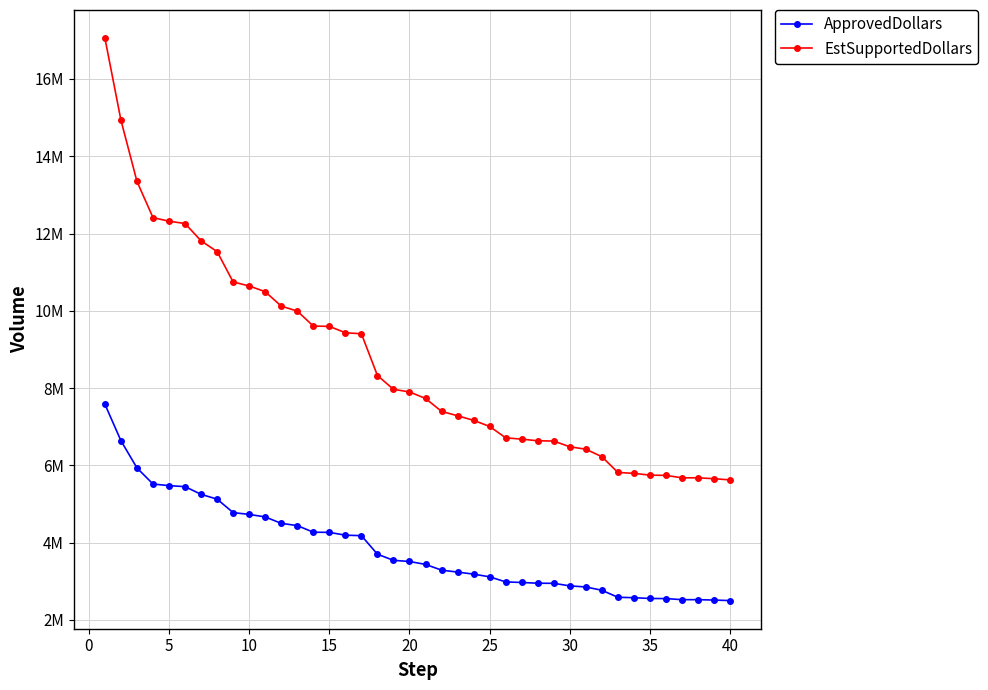

True or false: ApprovedDollars and EstSupportedDollars cross at least once.

False